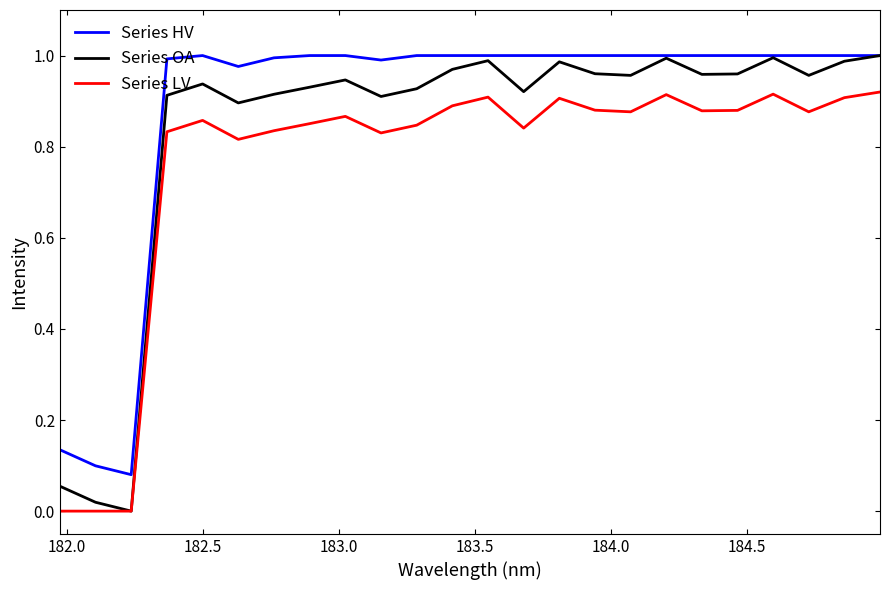

True or false: Series LV and Series HV cross at least once.

False